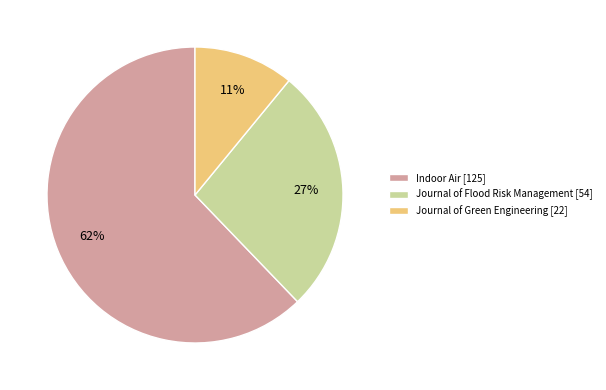

The Indoor Air slice represents 62% of the pie. True or false?

True